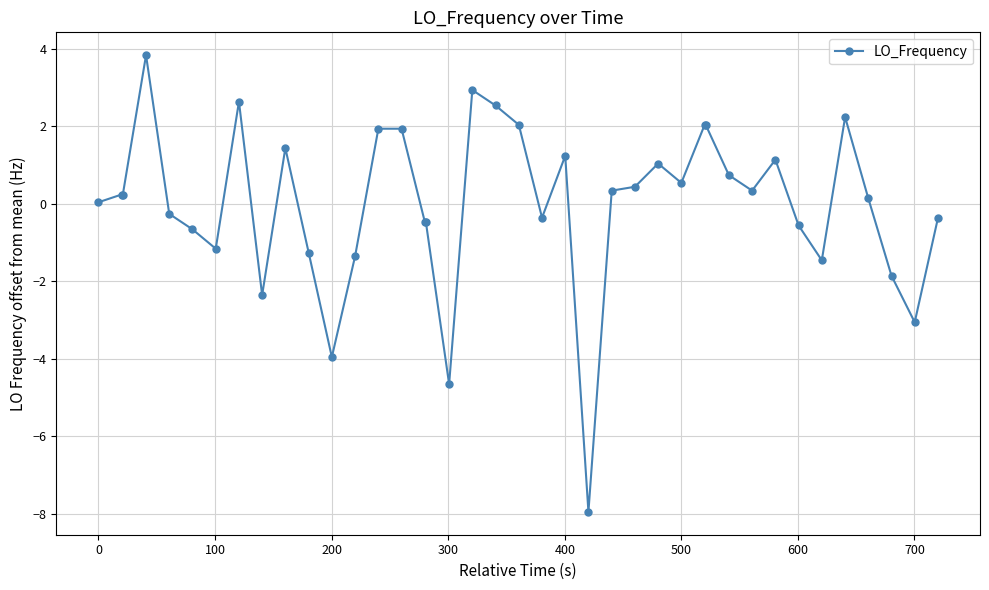

What is the difference between the maximum and minimum values?

11.8